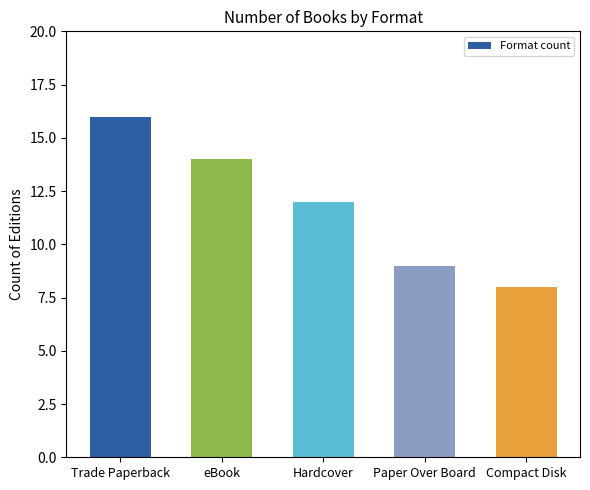

Is it true that the value at Trade Paperback is 23?

False